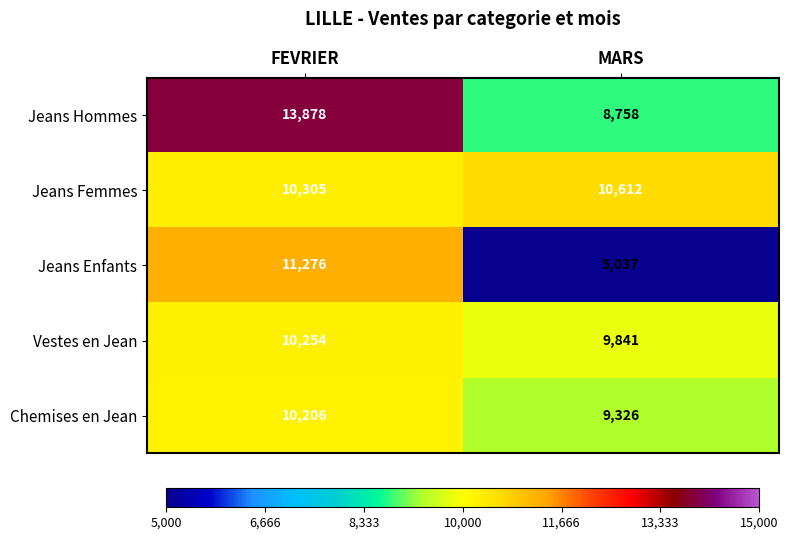

Reading right to left, list all the values displayed in this chart.

Jeans Hommes: MARS=8758	FEVRIER=13878
Jeans Femmes: MARS=10612	FEVRIER=10305
Jeans Enfants: MARS=5037	FEVRIER=11276
Vestes en Jean: MARS=9841	FEVRIER=10254
Chemises en Jean: MARS=9326	FEVRIER=10206